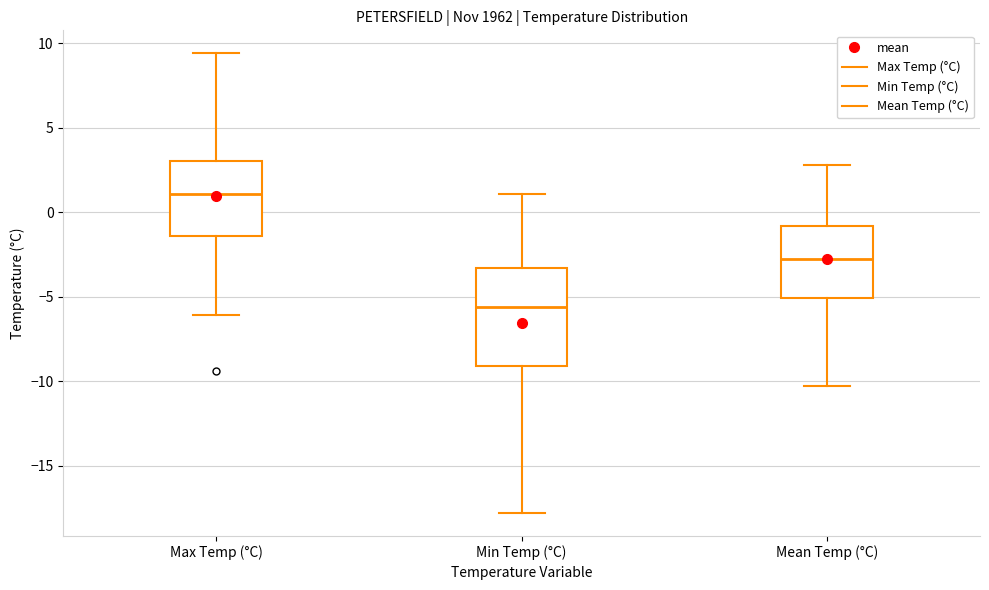

Reading left to right, transcribe this box plot: for each box, give where its median line is, the range the box spans, and where its two whiskers end, as read against the y-axis. The values are not printed on the chart, so give them approximately, as read against the axis.

Max Temp (°C): median 1.0, box -1.5 to 3.0, whiskers -6.0 to 9.5
Min Temp (°C): median -5.5, box -9.0 to -3.5, whiskers -18.0 to 1.0
Mean Temp (°C): median -3.0, box -5.0 to -1.0, whiskers -10.5 to 3.0